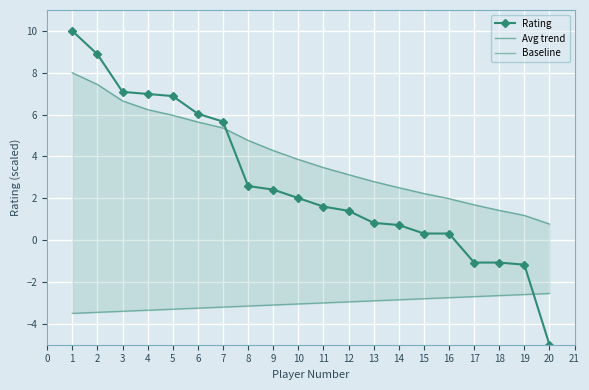

Is it true that Rating equals 3.5 at 3?

False